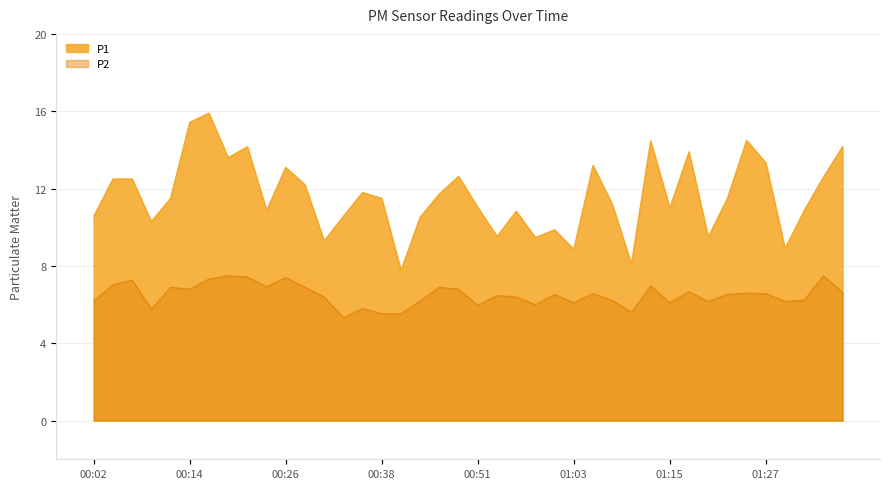

At which category does the chart reach its minimum across all series?

00:34